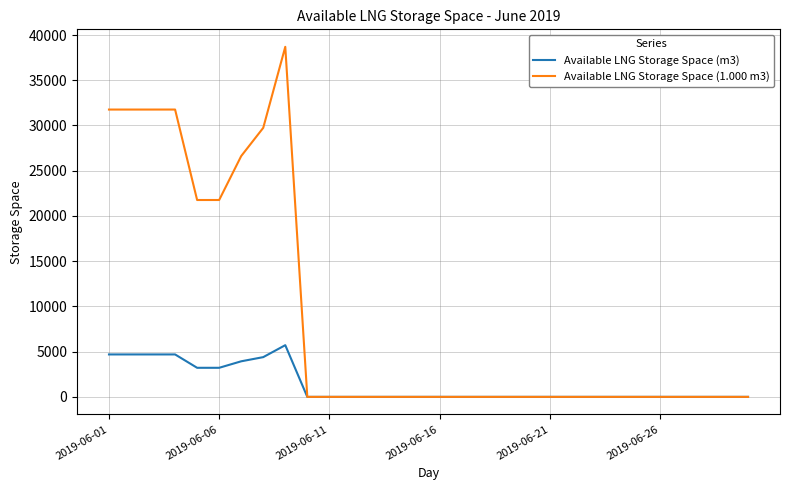

What is the maximum value shown in the chart?

38695